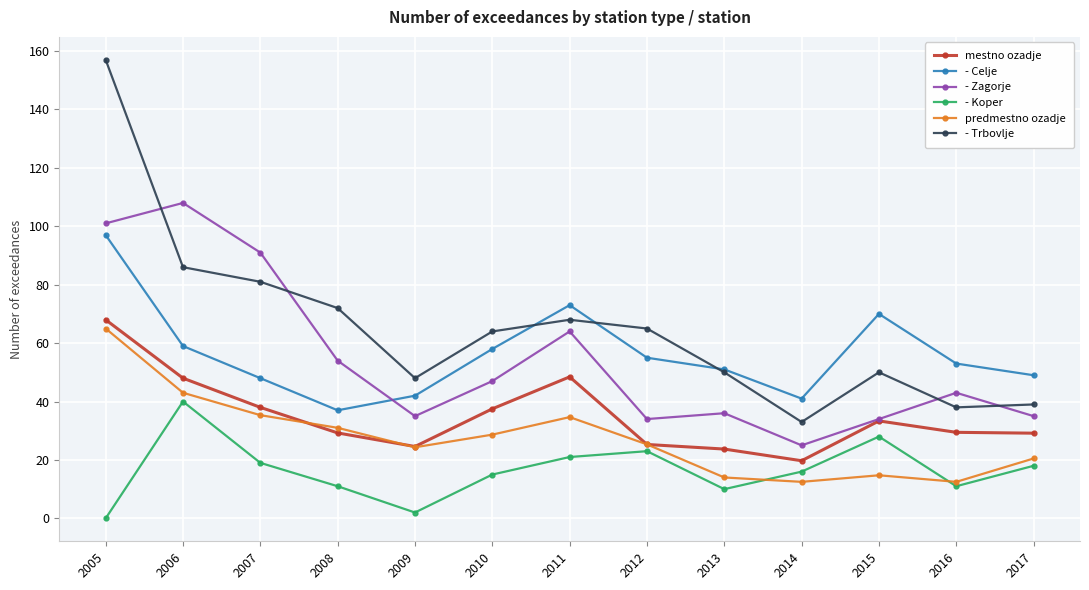

True or false: mestno ozadje has more than 1 points higher than both neighbors.

True